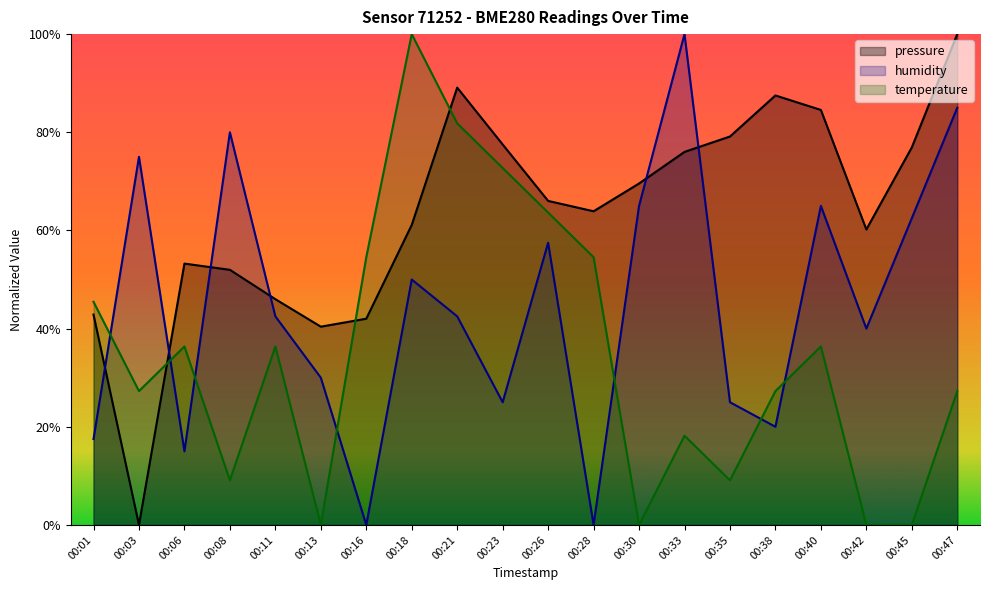

True or false: humidity and temperature cross at least once.

True